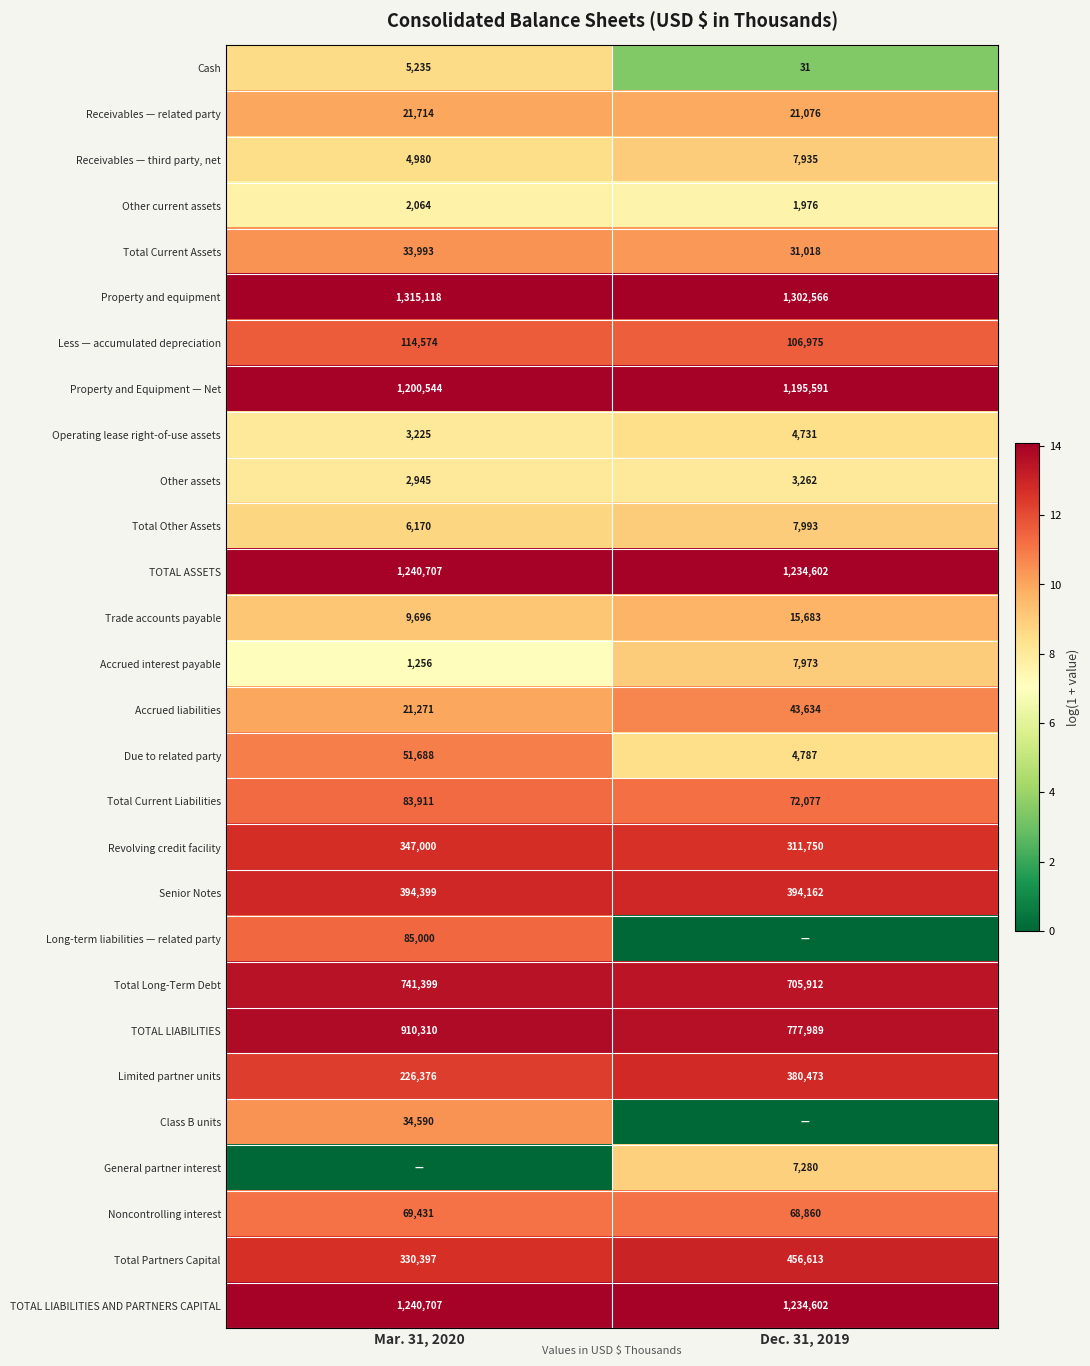

What is the spread (max minus min) of values at Mar. 31, 2020?

14.1